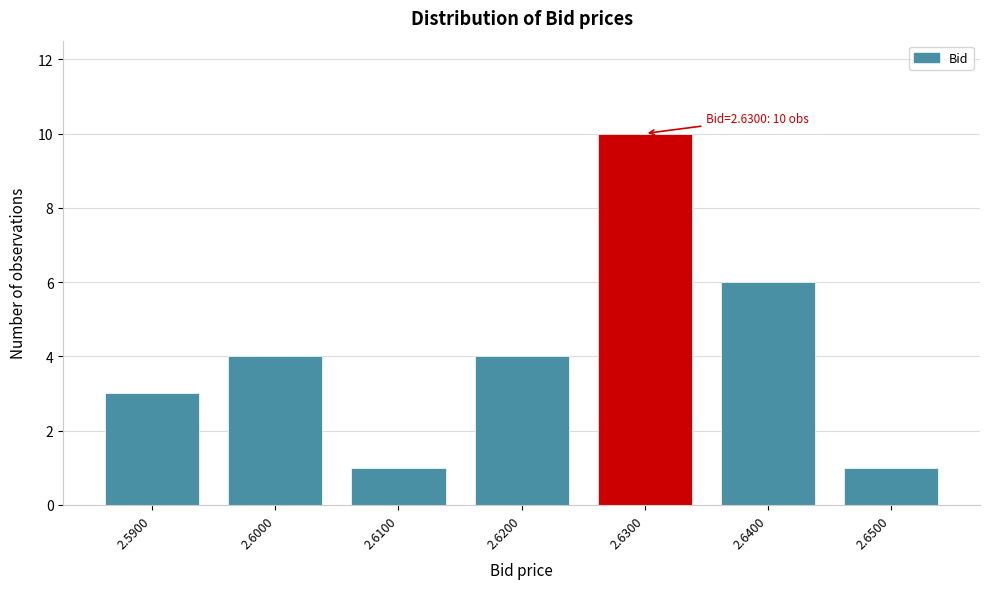

Which range on the x-axis has the tallest bar?

2.625 to 2.635